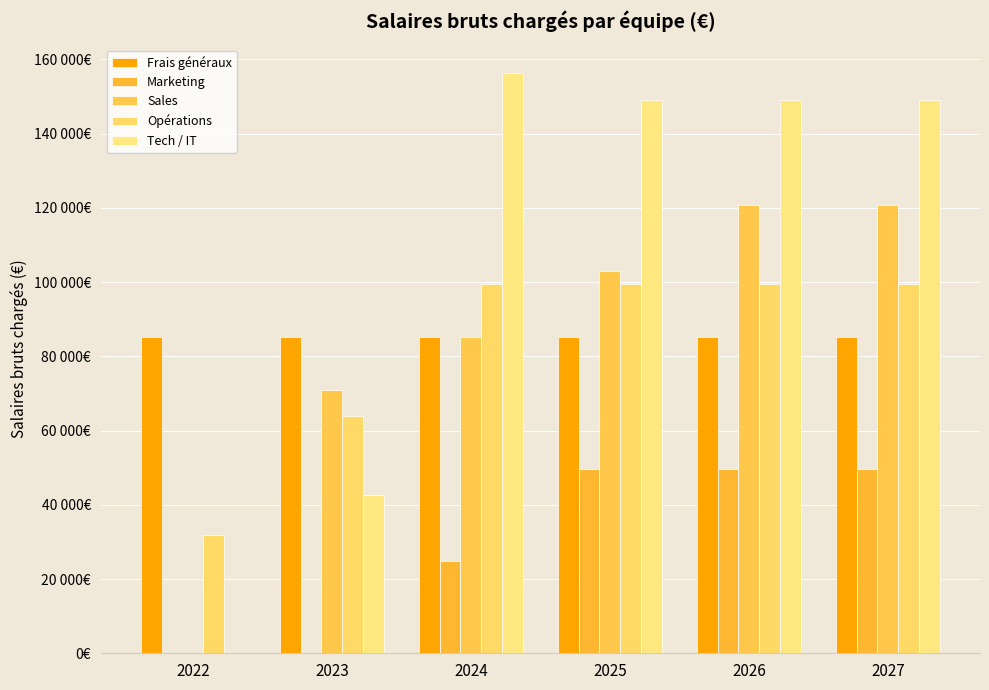

Are the bars grouped side by side (vs. stacked)?

Yes